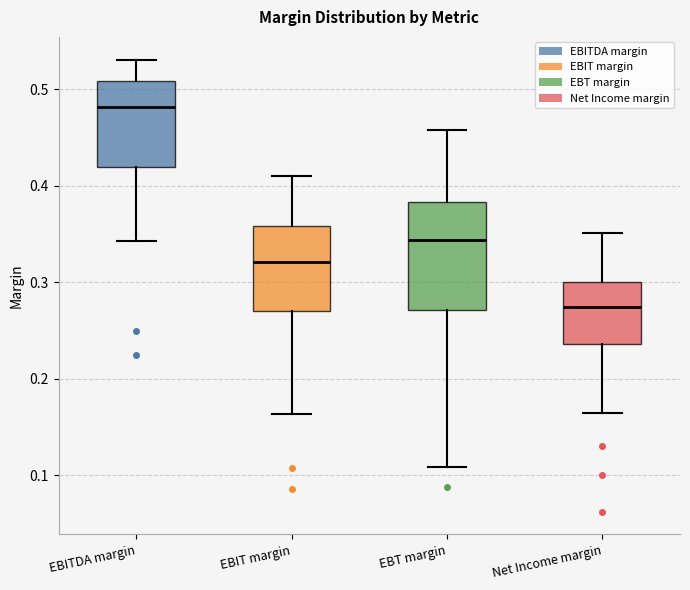

Reading left to right, transcribe this box plot: for each box, give where its median line is, the range the box spans, and where its two whiskers end, as read against the y-axis. The values are not printed on the chart, so give them approximately, as read against the axis.

EBITDA margin: median 0.48, box 0.42 to 0.51, whiskers 0.34 to 0.53
EBIT margin: median 0.32, box 0.27 to 0.36, whiskers 0.16 to 0.41
EBT margin: median 0.34, box 0.27 to 0.38, whiskers 0.11 to 0.46
Net Income margin: median 0.27, box 0.24 to 0.30, whiskers 0.16 to 0.35